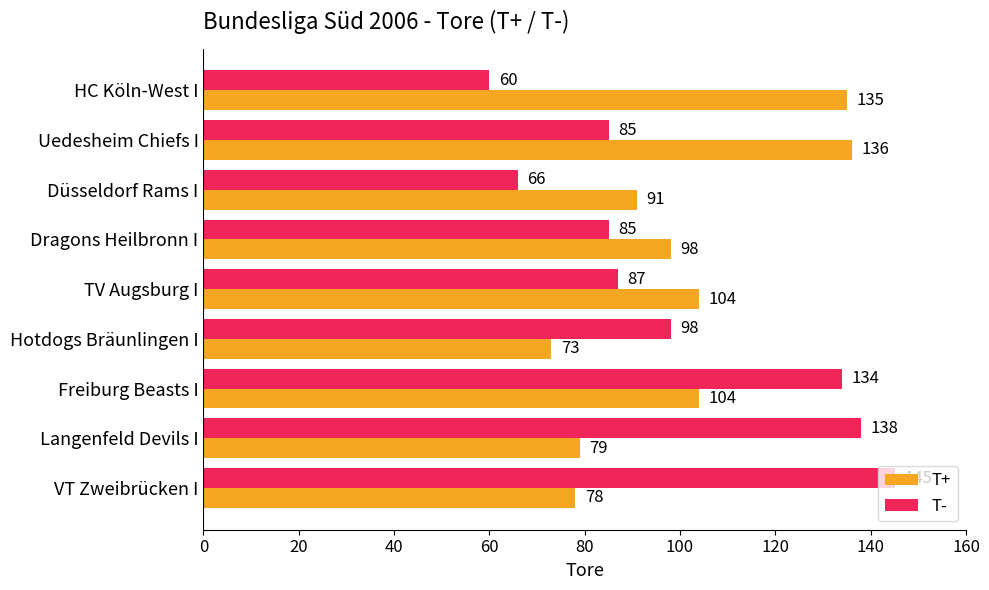

List the series in order of their peak value, lowest first.

T+, T-